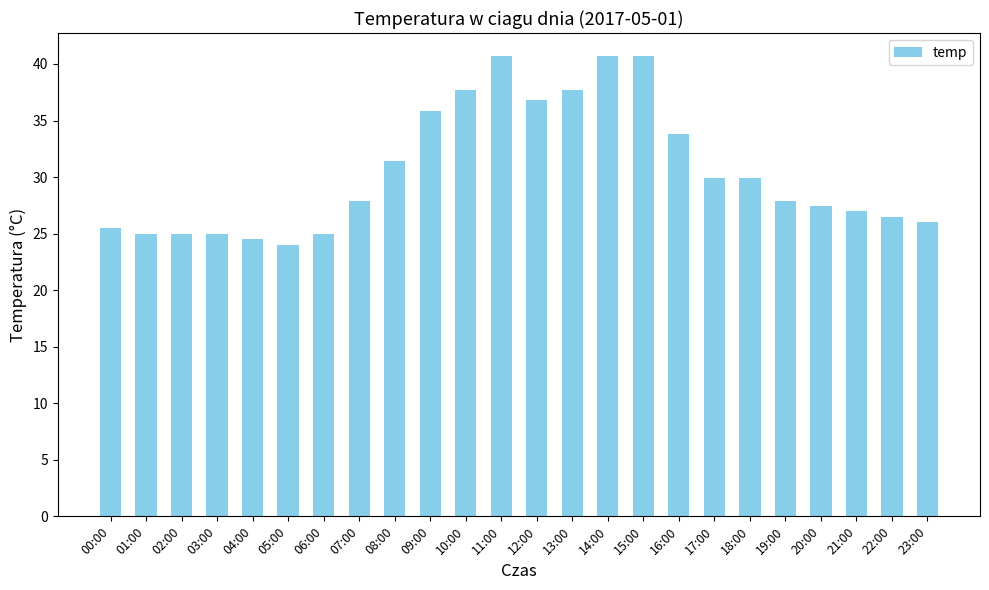

What is the sum of all values?

731.8